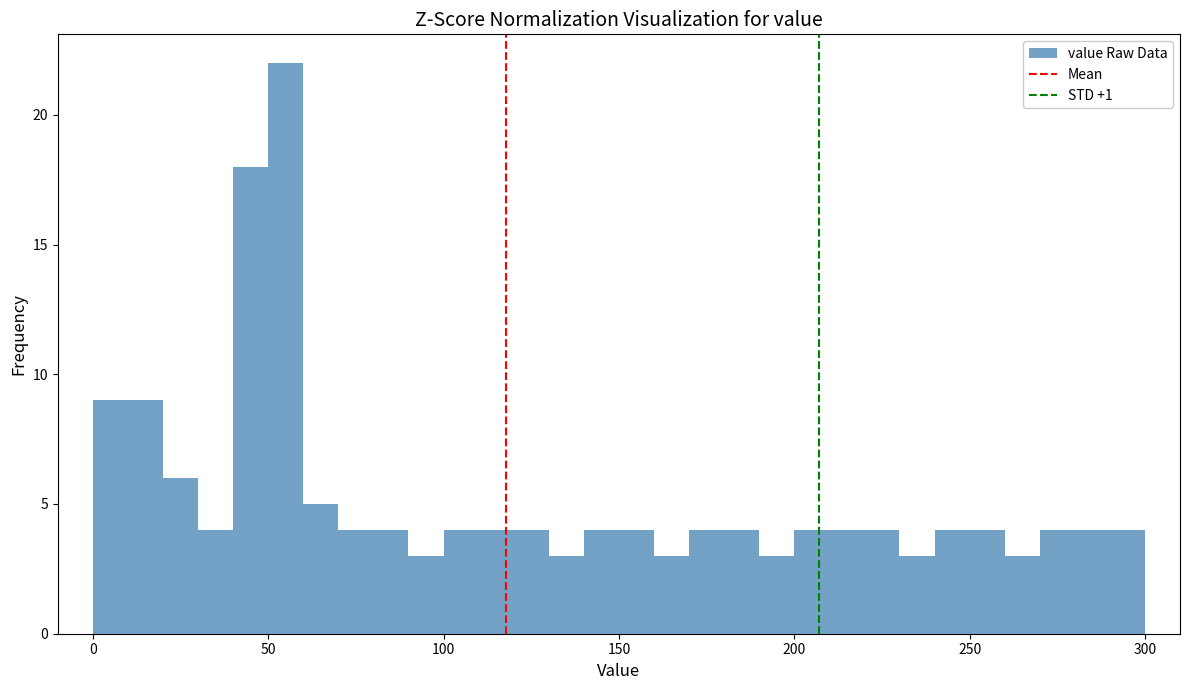

Around what value on the x-axis is the tallest bar? Give the approximate position of its centre, as read against the axis.

55